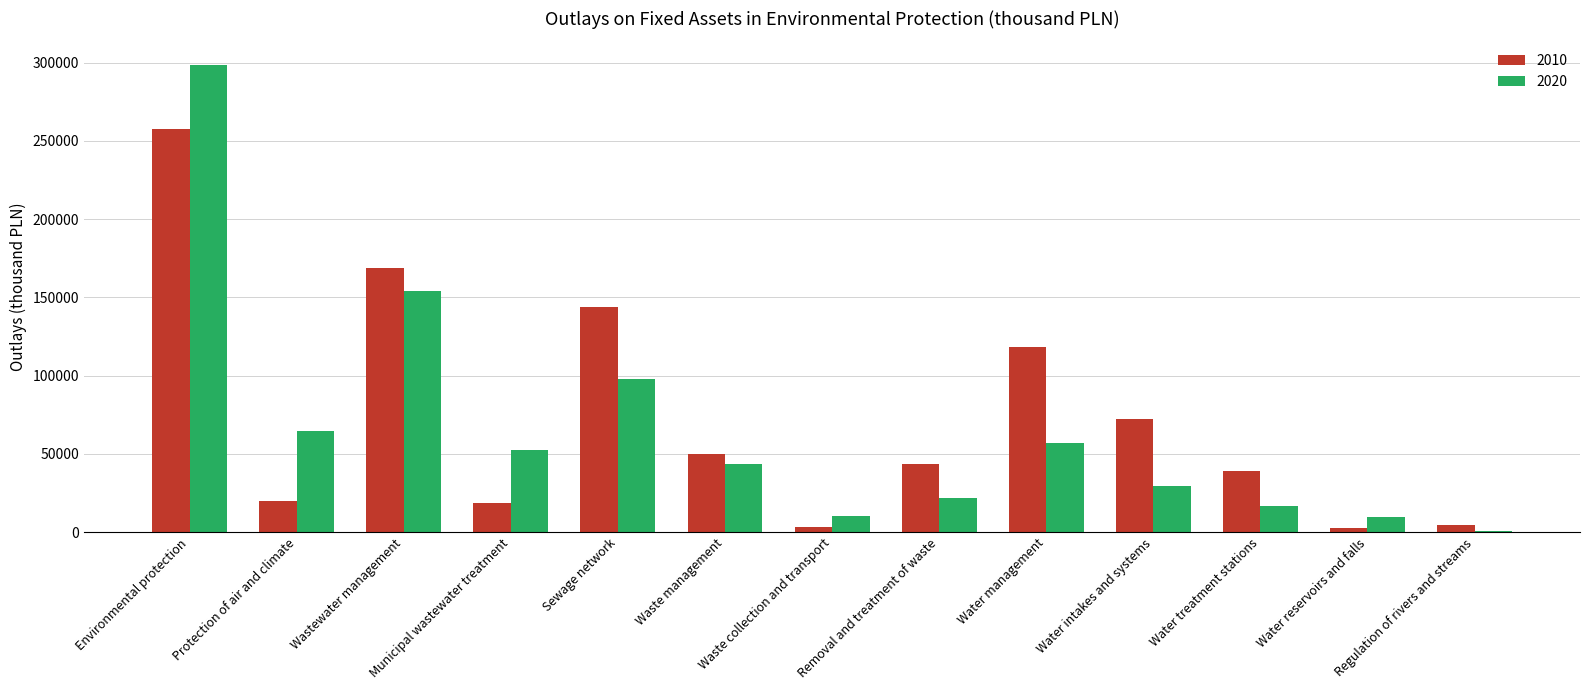

Are the bars horizontal?

No